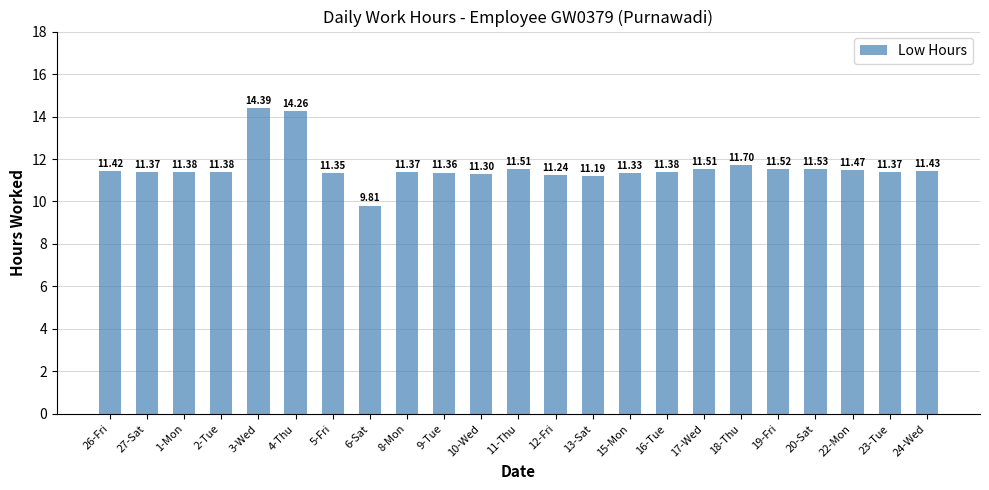

What is the change in value from 2-Tue to 3-Wed?

+3.0